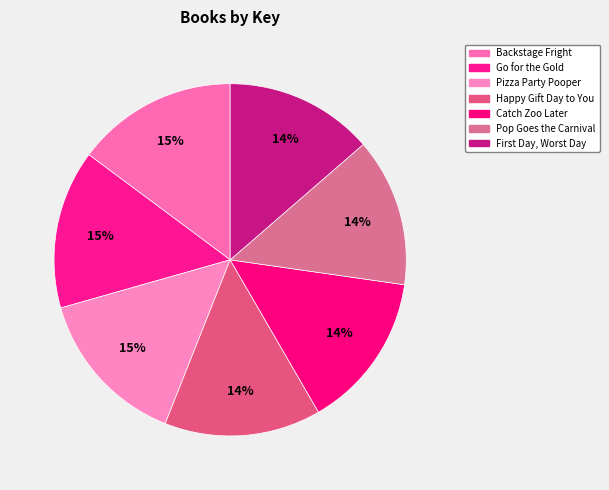

How many slices are in this pie chart?

7